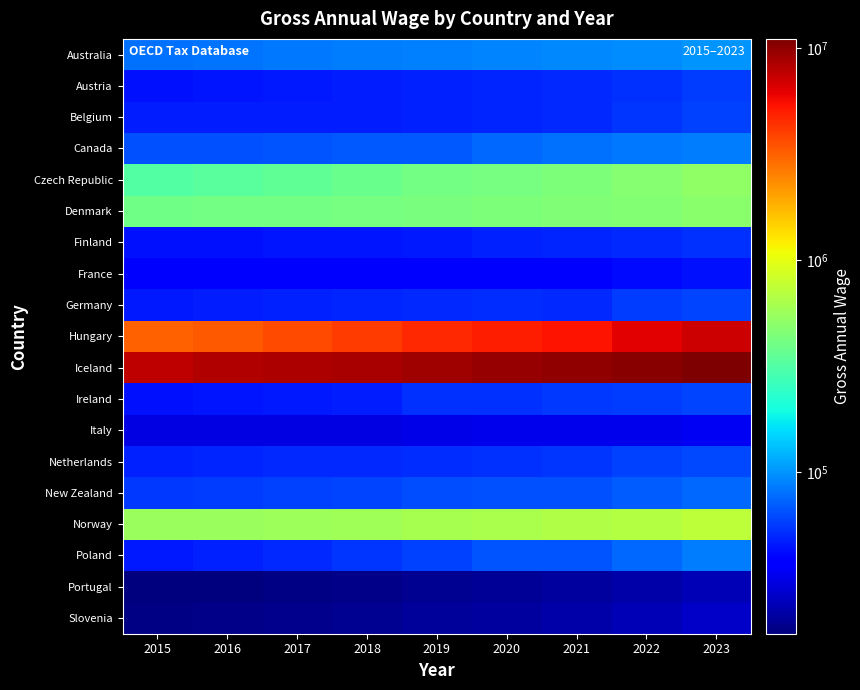

What is the maximum value shown in the chart?

11066502.0